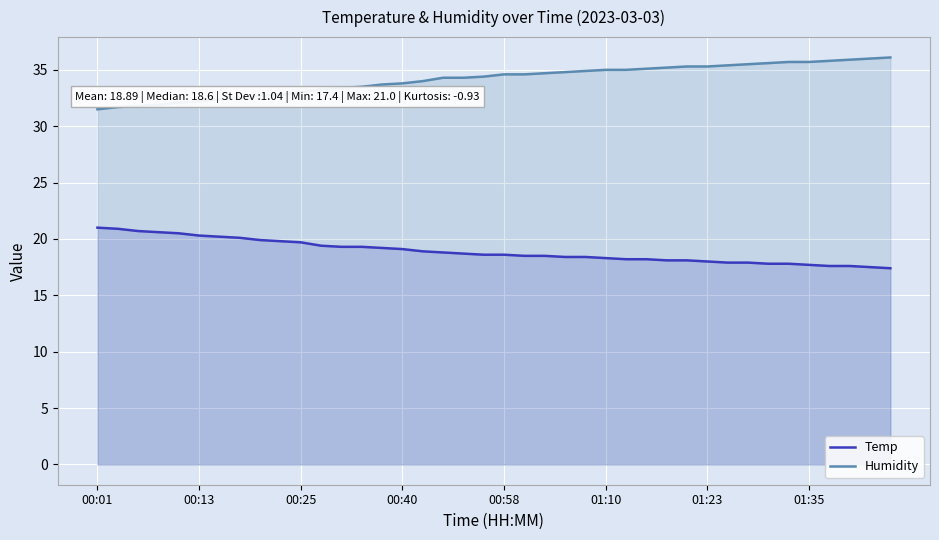

At how many categories does at least one series exceed 23?

40